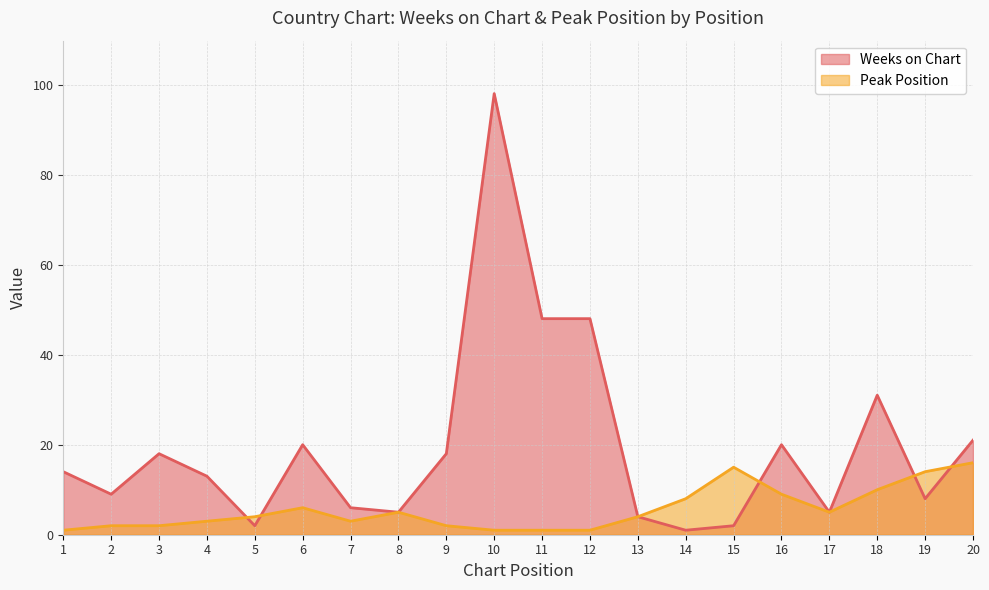

Where does the Weeks on Chart series first go above 14?

3